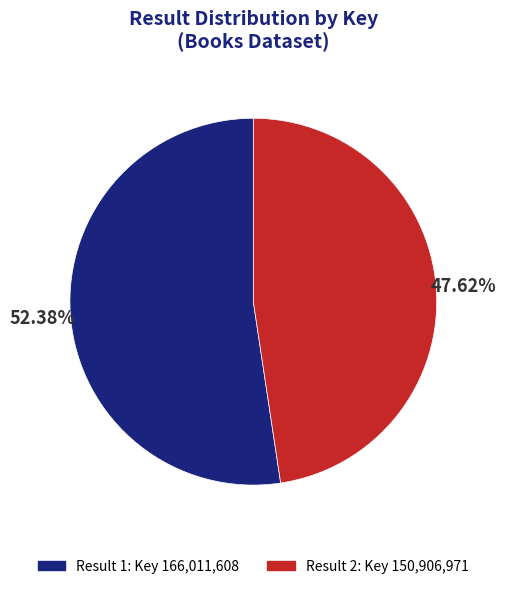

To the nearest percent, what is the difference between the largest and smallest slice percentages?

5%